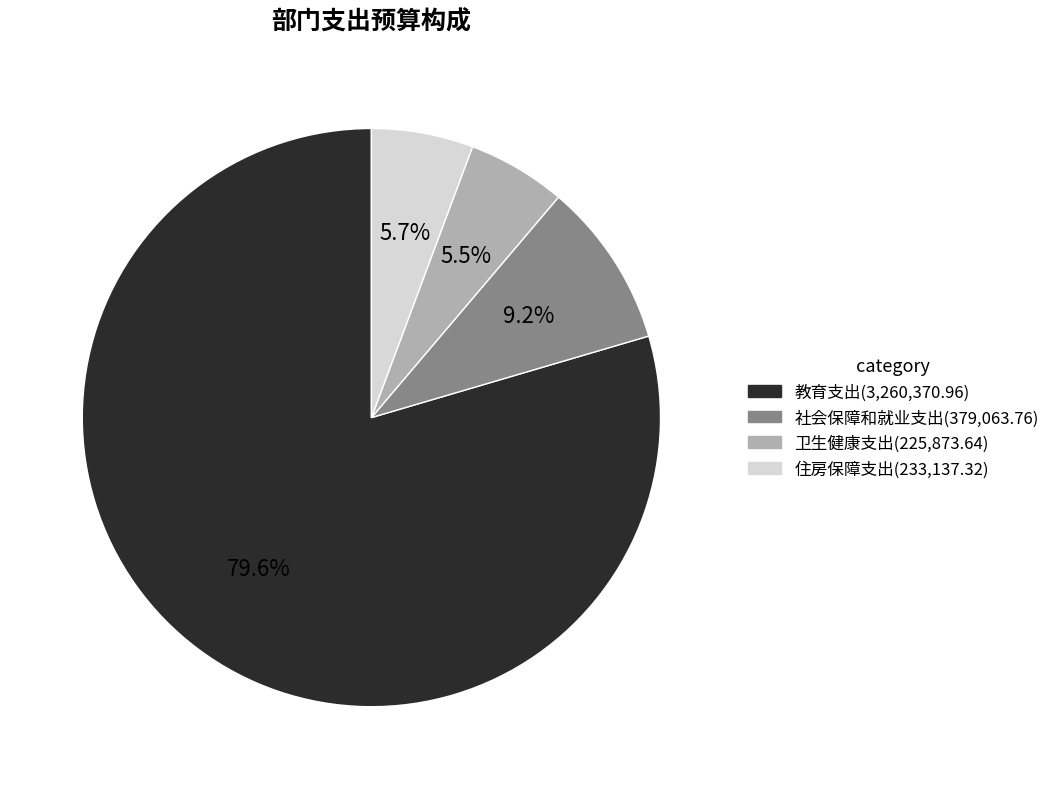

Which slice is the largest?

教育支出